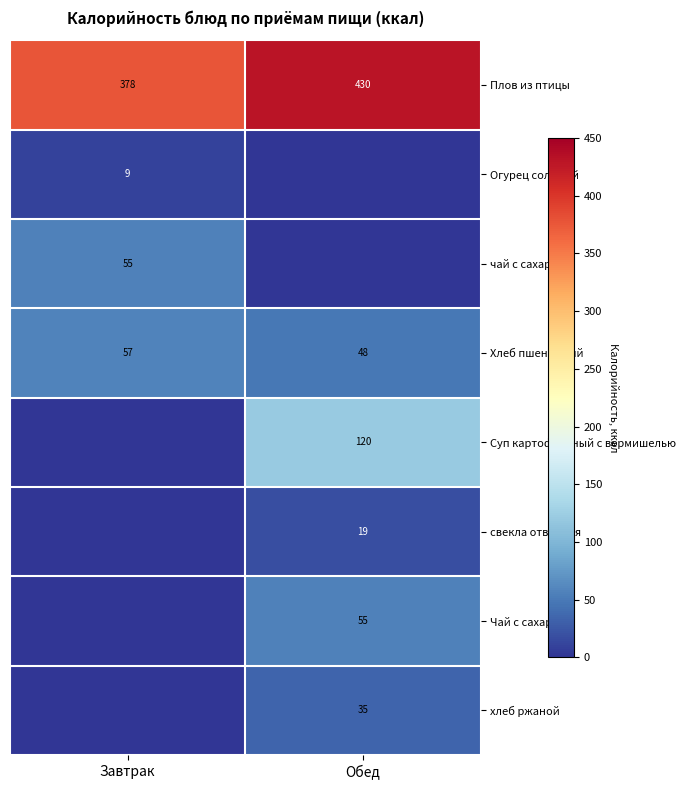

True or false: хлеб ржаной has a value of 35 at Обед.

True